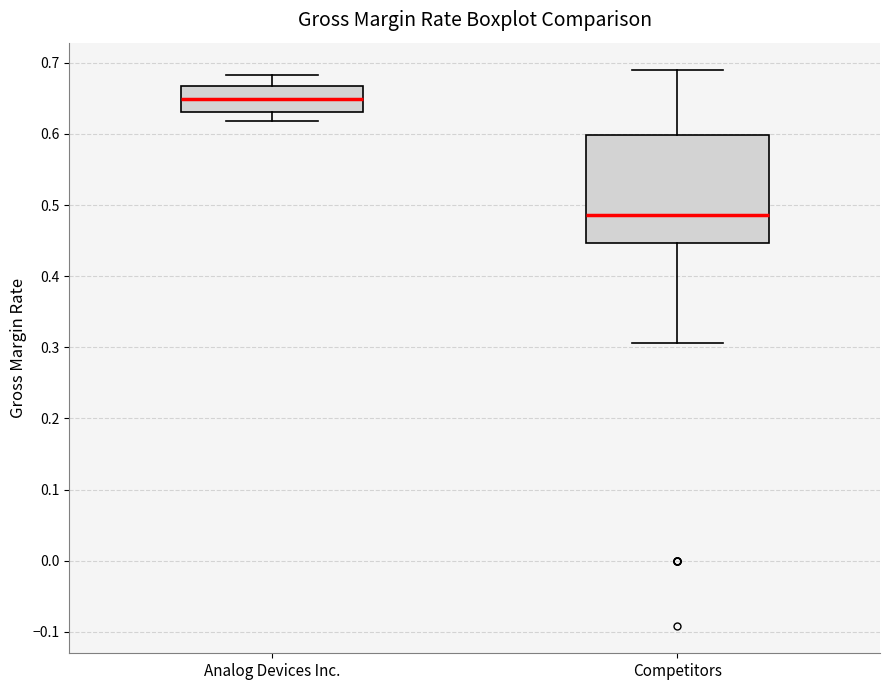

Where does the upper whisker of the box for Competitors end on the y-axis? The values are not printed on the chart, so give them approximately, as read against the axis.

0.69